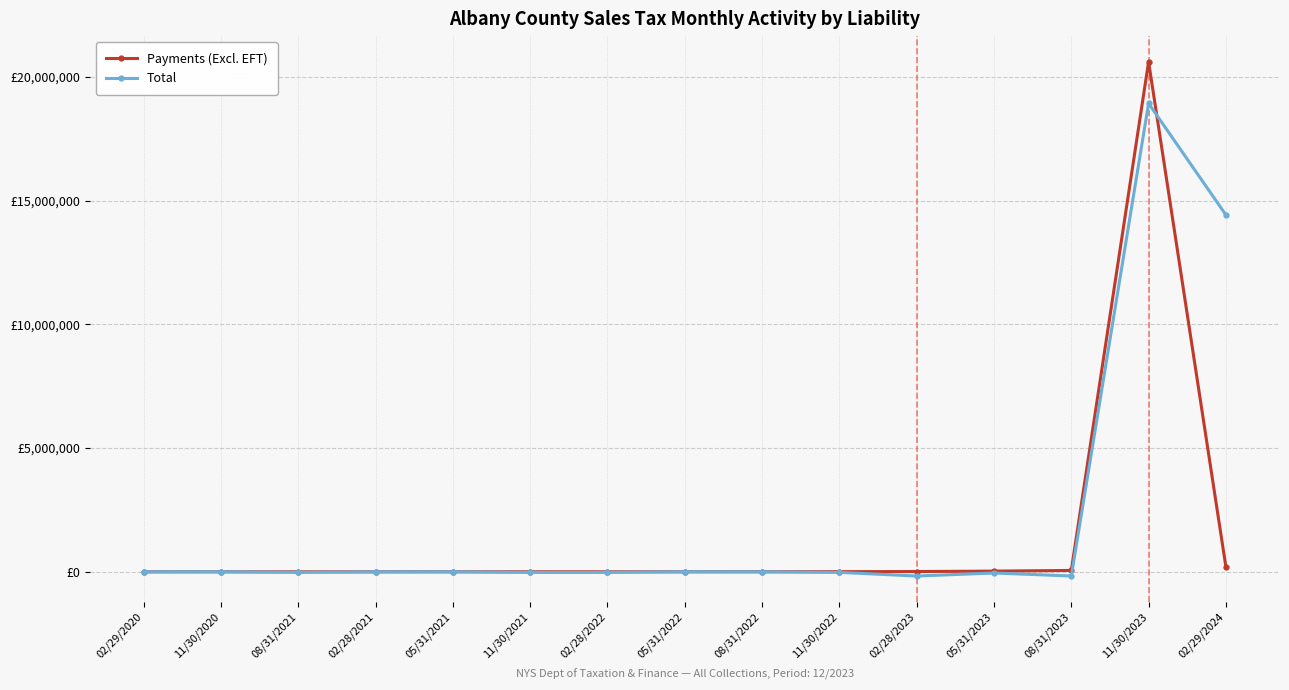

What position from the right is 02/28/2022?

9